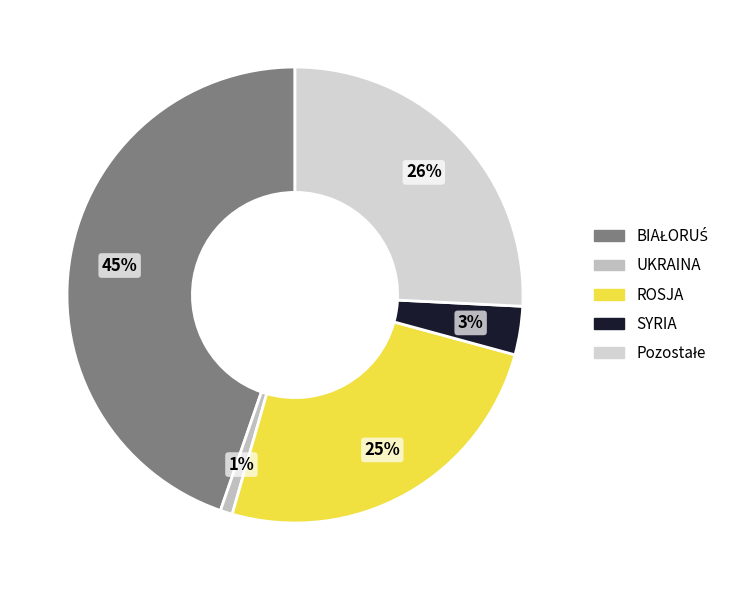

Count the number of slices in the pie.

5